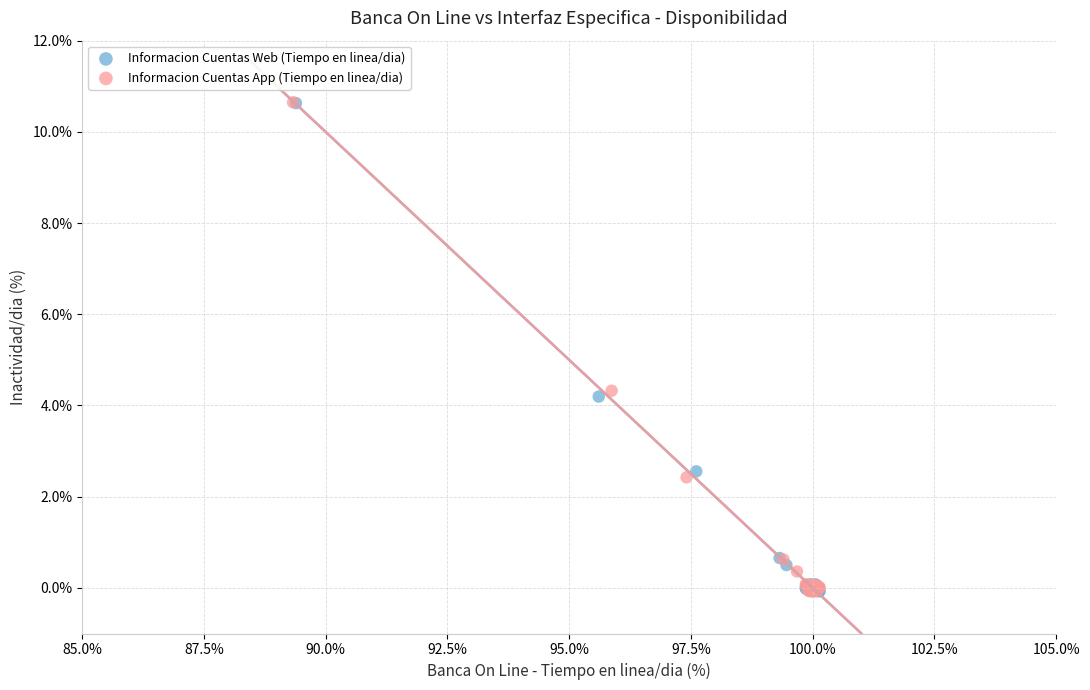

Which series has the largest Y range (max minus min)?

Informacion Cuentas App (Tiempo en linea/dia)